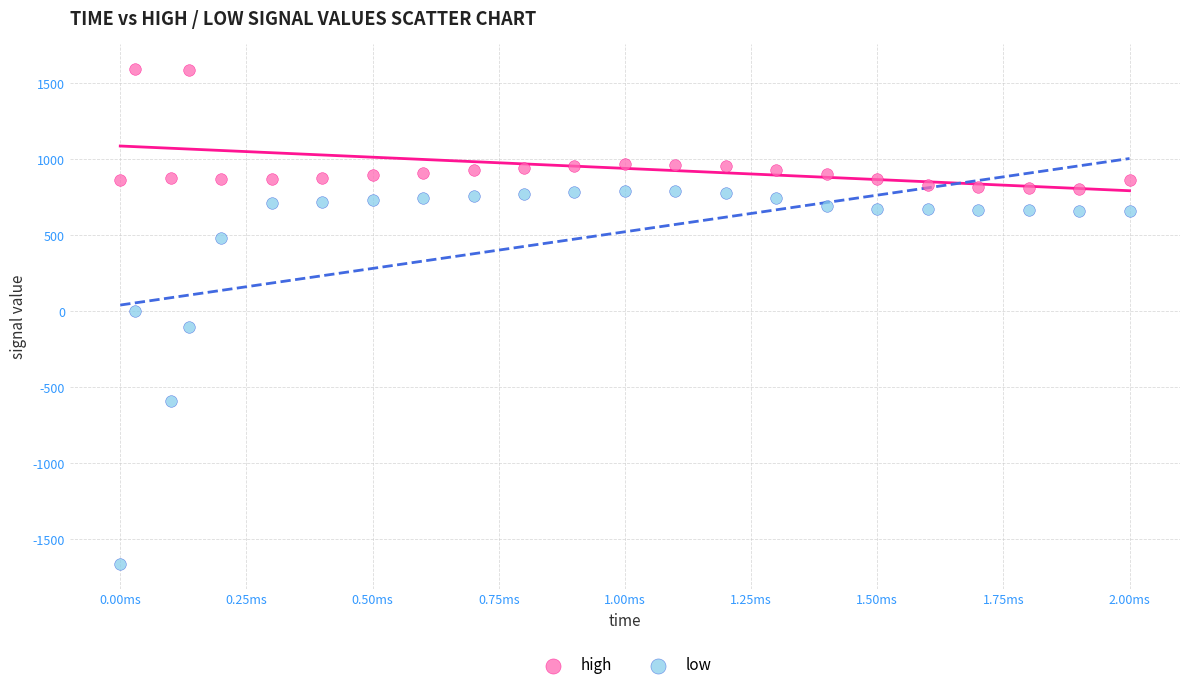

In the low series, what Y value is closest to -437?

-592.6